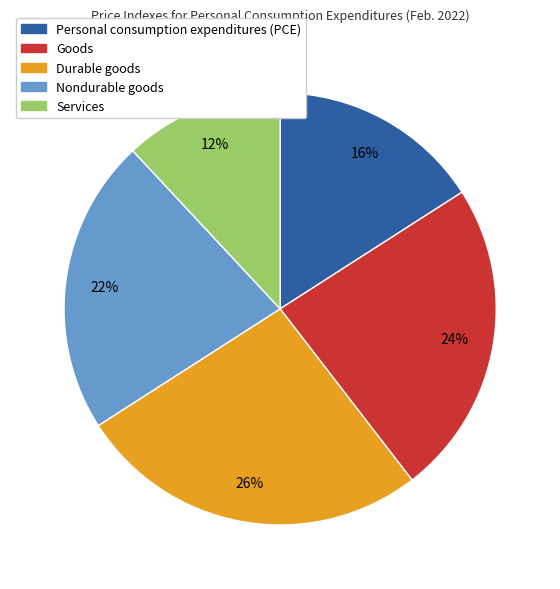

To the nearest percent, what is the average slice percentage?

20%